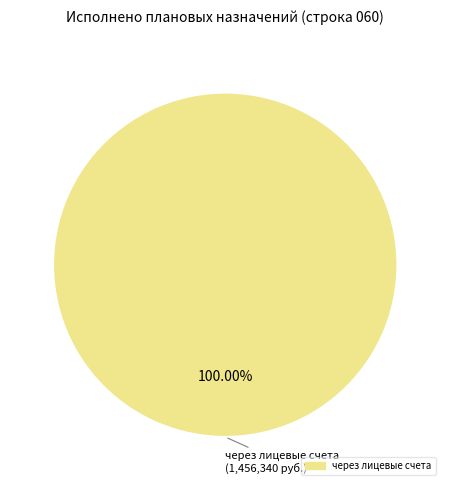

How many segments does this pie chart have?

1